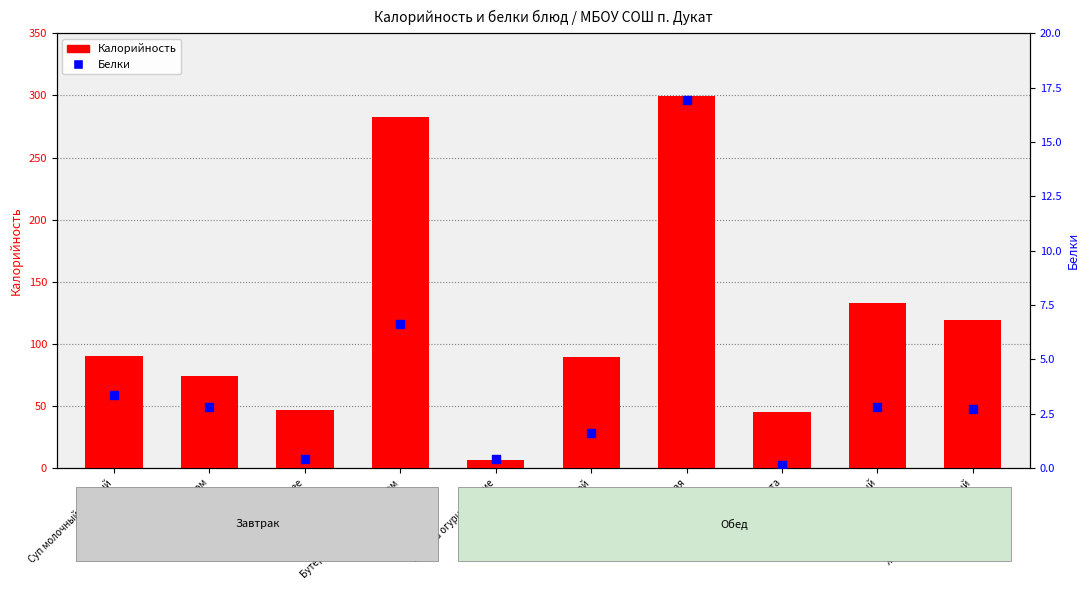

What is the total value across all series at Хлеб ржано-пшеничный?

122.0